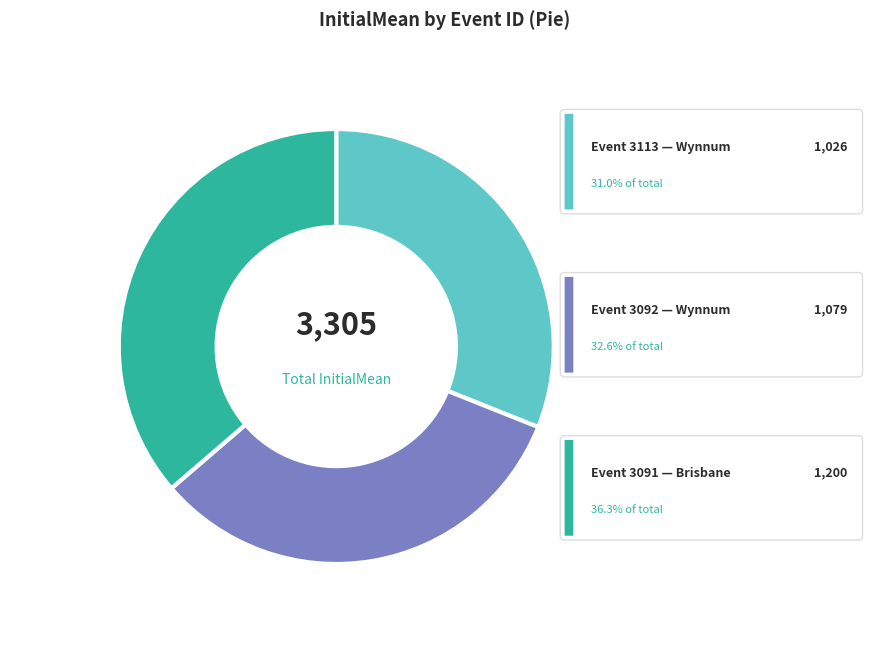

Rank the categories by value from lowest to highest.

3113, 3092, 3091